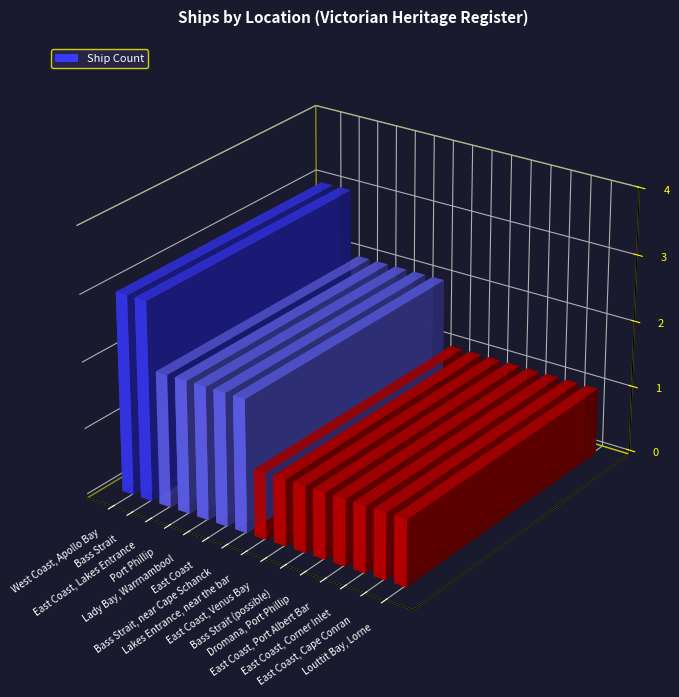

The chart shows a value of 1 at Dromana, Port Phillip. True or false?

True